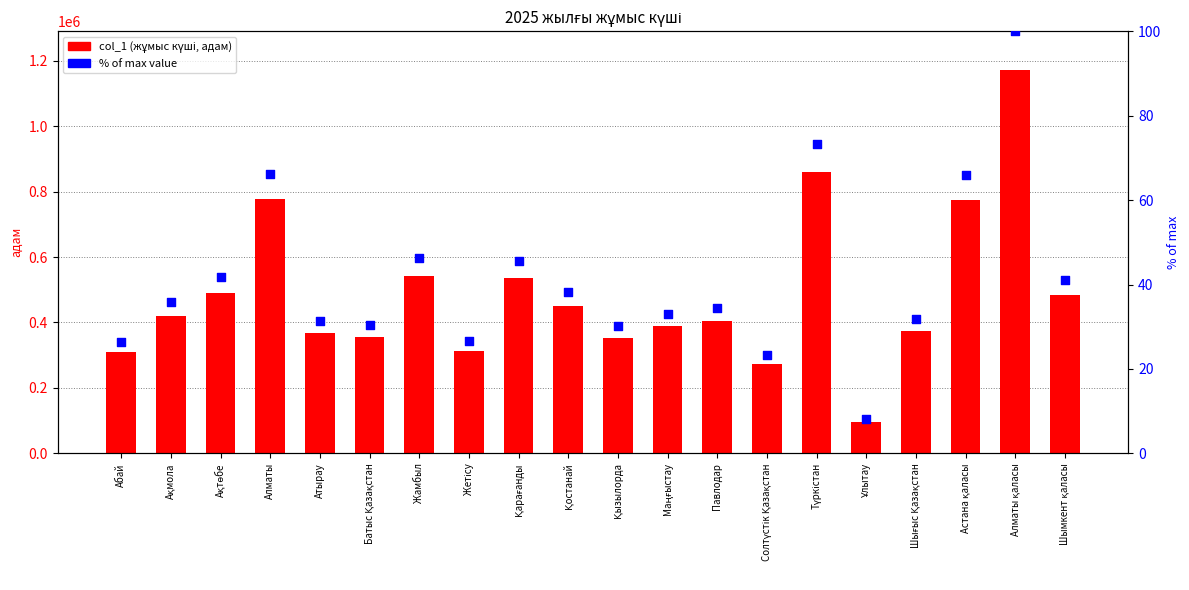

Is the value of col_1 (жұмыс күші, адам) at Шымкент қаласы greater than the value of % of max at Алматы?

Yes